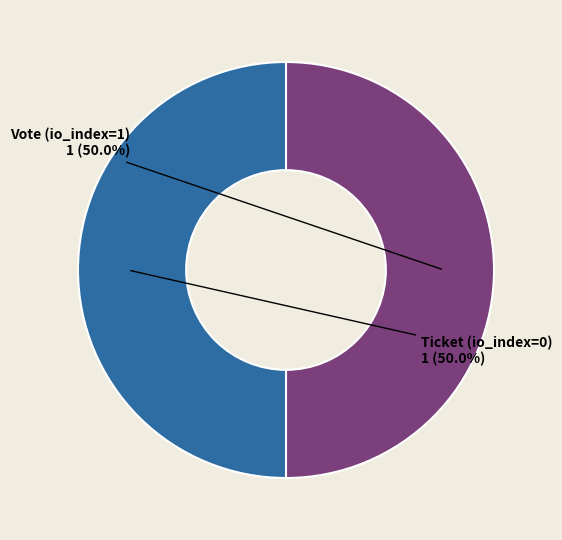

What is the ratio of the value at Ticket (io_index=0) to the value at Vote (io_index=1)?

1.0